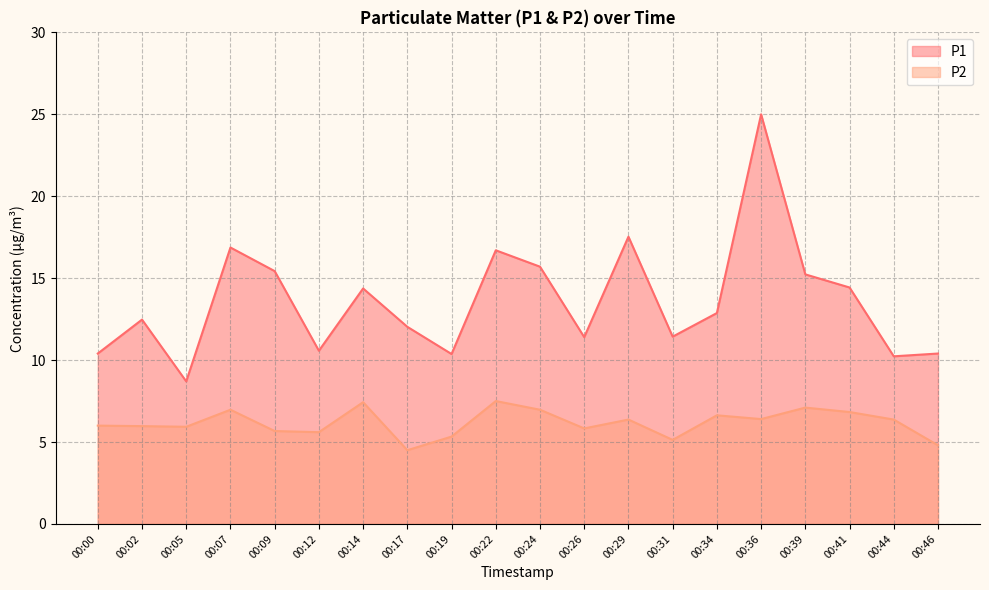

Reading left to right, extract all data points from this chart.

P1: 00:00=10.4	00:02=12.5	00:05=8.7	00:07=16.9	00:09=15.4	00:12=10.6	00:14=14.4	00:17=12.0	00:19=10.4	00:22=16.7	00:24=15.7	00:26=11.4	00:29=17.5	00:31=11.4	00:34=12.9	00:36=25.0	00:39=15.2	00:41=14.4	00:44=10.2	00:46=10.4
P2: 00:00=6.0	00:02=6.0	00:05=5.9	00:07=7.0	00:09=5.7	00:12=5.6	00:14=7.4	00:17=4.5	00:19=5.3	00:22=7.5	00:24=7.0	00:26=5.8	00:29=6.4	00:31=5.1	00:34=6.6	00:36=6.4	00:39=7.1	00:41=6.8	00:44=6.4	00:46=4.8